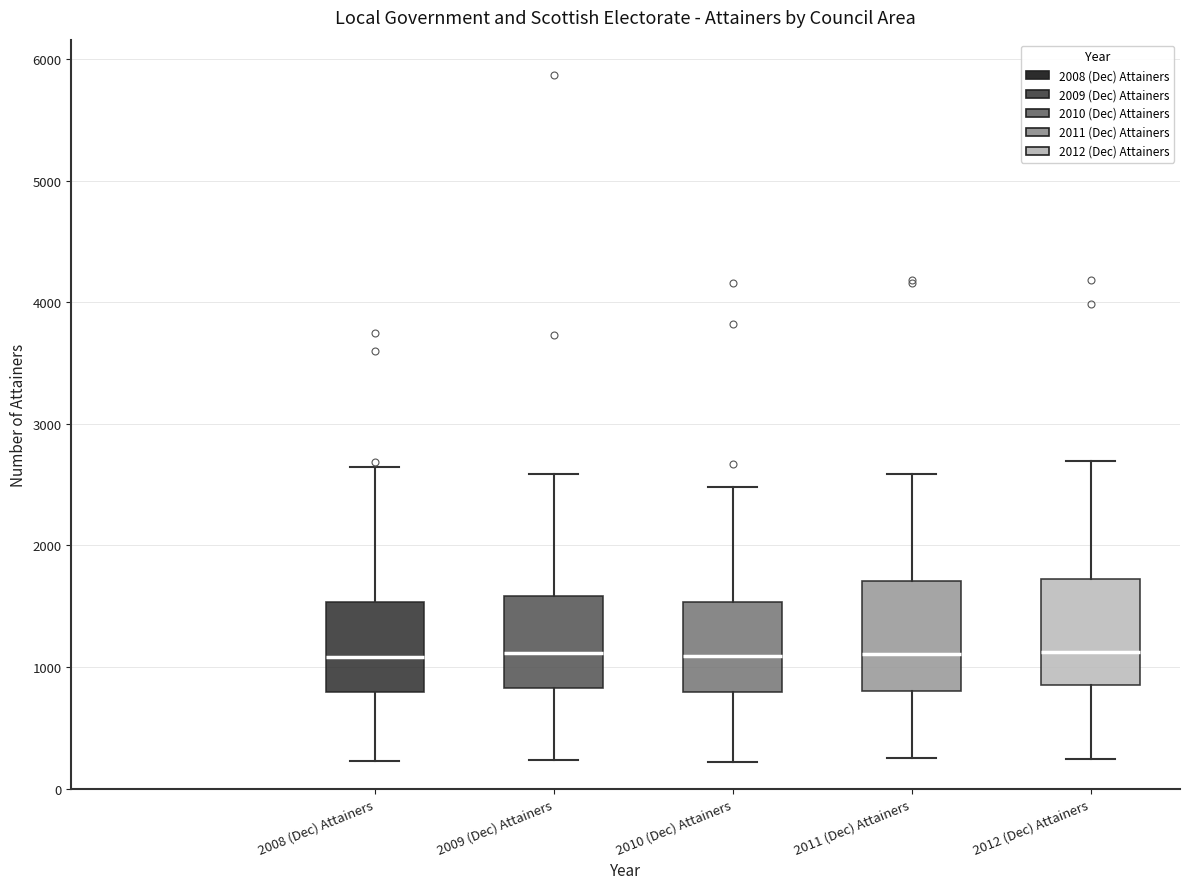

Reading left to right, transcribe this box plot: for each box, give where its median line is, the range the box spans, and where its two whiskers end, as read against the y-axis. The values are not printed on the chart, so give them approximately, as read against the axis.

2008 (Dec) Attainers: median 1100, box 800 to 1500, whiskers 200 to 2600
2009 (Dec) Attainers: median 1100, box 800 to 1600, whiskers 200 to 2600
2010 (Dec) Attainers: median 1100, box 800 to 1500, whiskers 200 to 2500
2011 (Dec) Attainers: median 1100, box 800 to 1700, whiskers 300 to 2600
2012 (Dec) Attainers: median 1100, box 800 to 1700, whiskers 200 to 2700